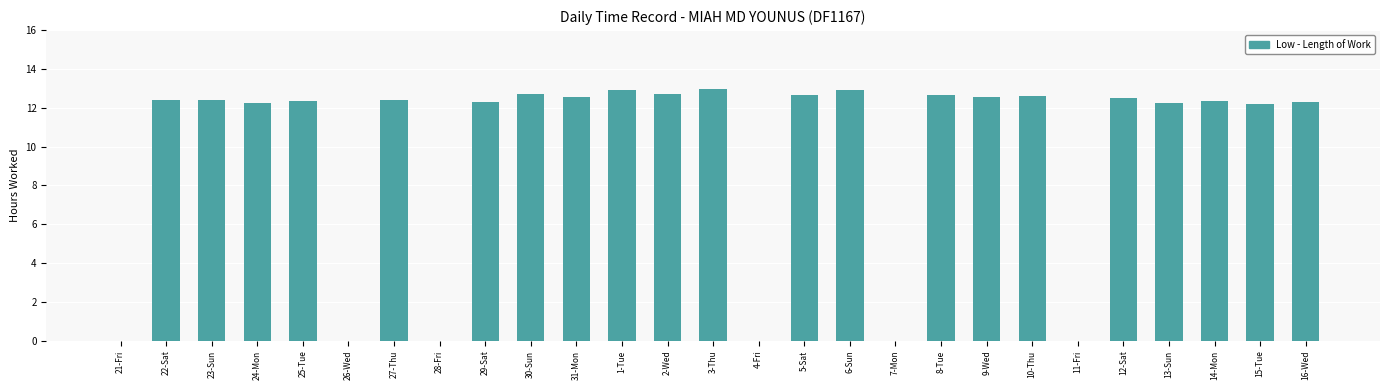

What is the sum of the values at 24-Mon and 11-Fri?

12.3